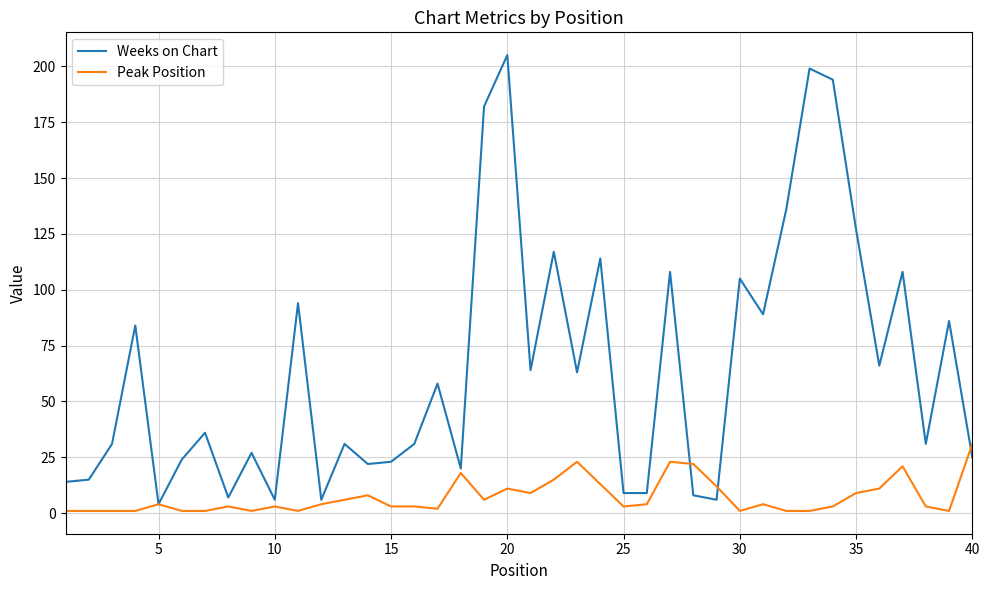

What is the highest value of the Weeks on Chart series?

205